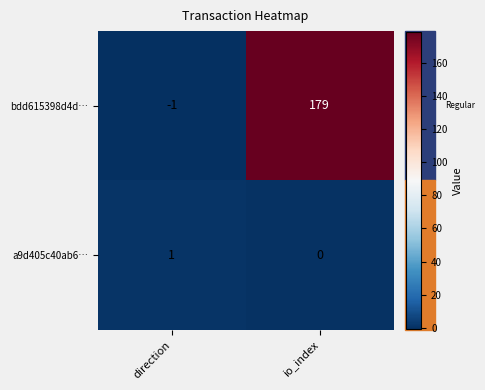

What is the difference between the maximum and minimum values in the bdd615398d4d… series?

180